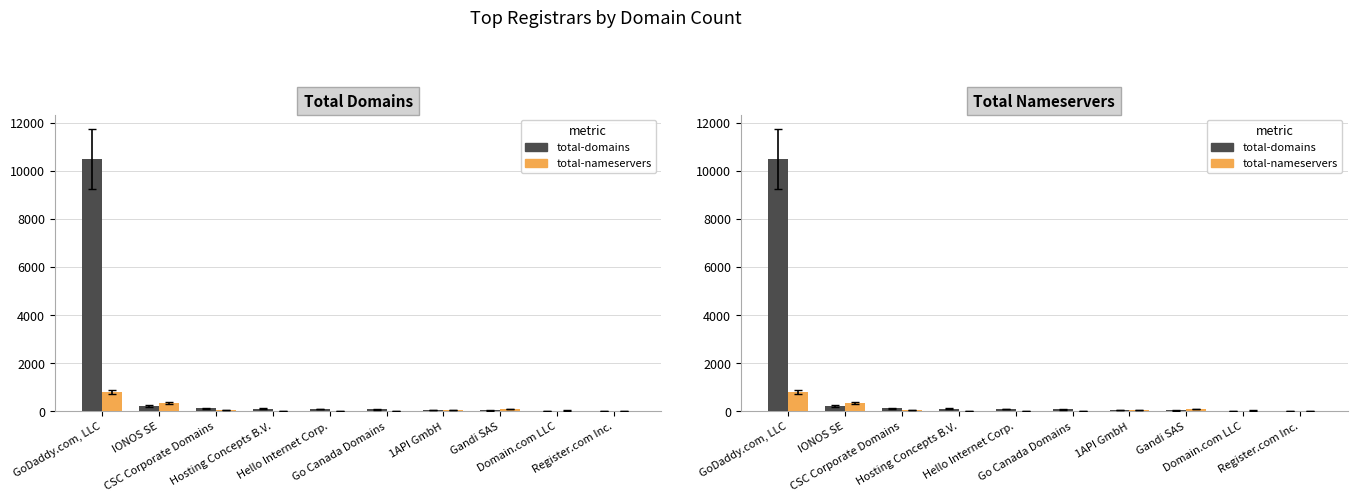

List the series in order of their overall mean, lowest first.

total-nameservers, total-domains